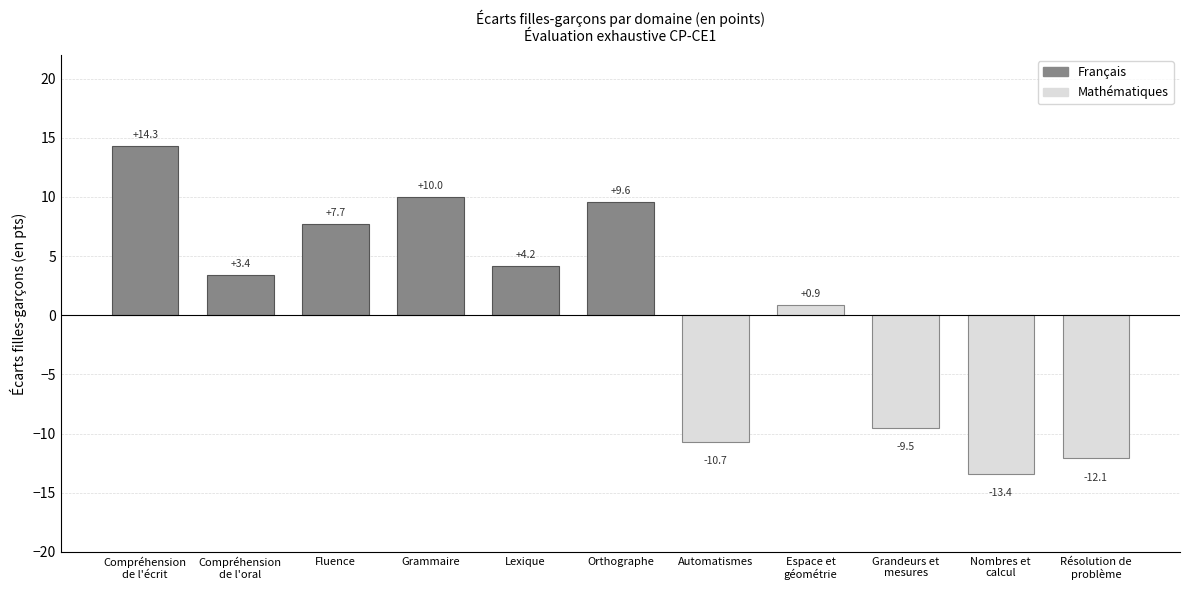

How many values are below 3?

5